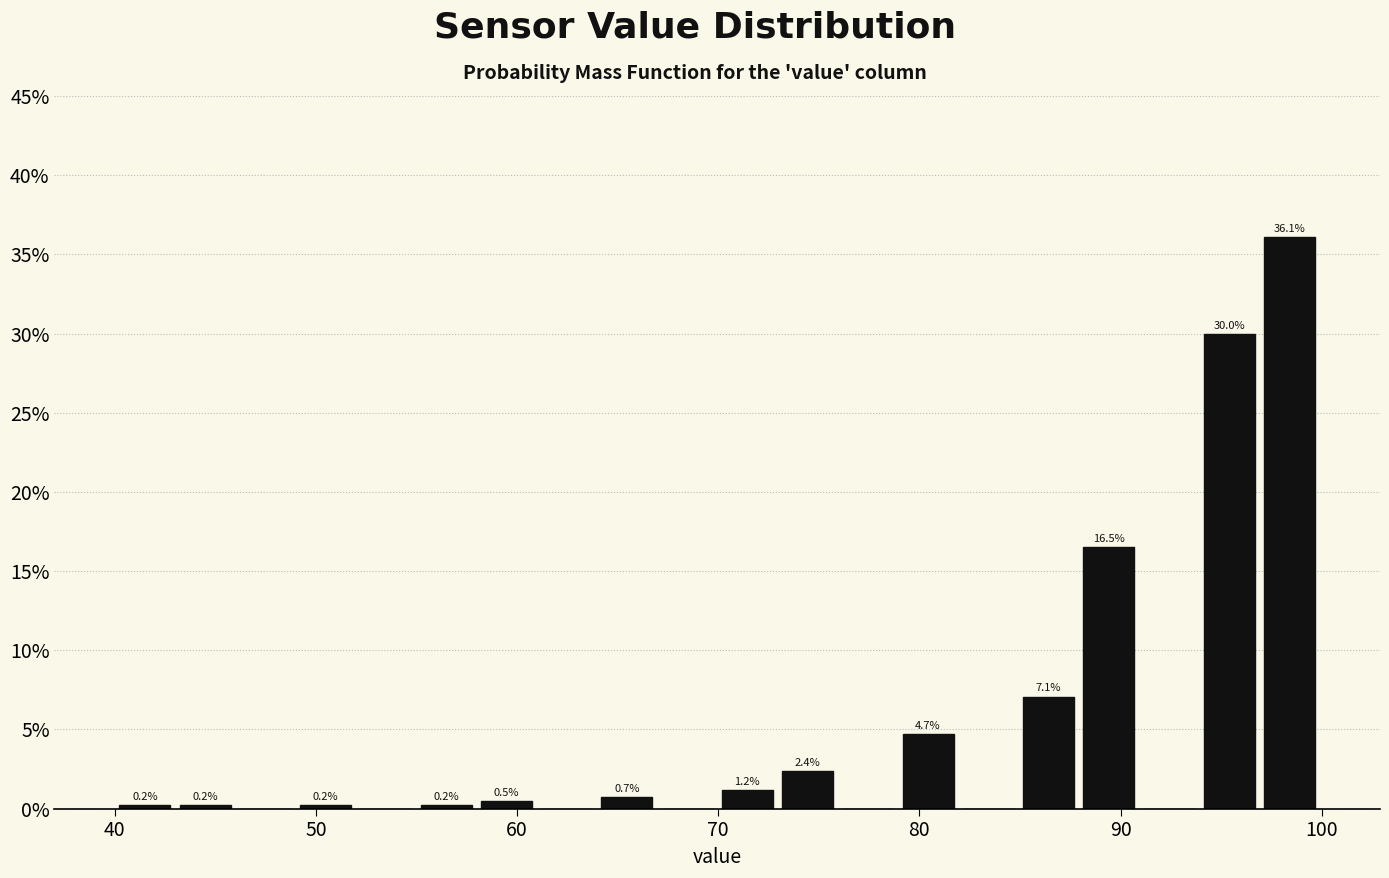

Read against the x-axis, roughly where is the centre of the tallest bar?

98